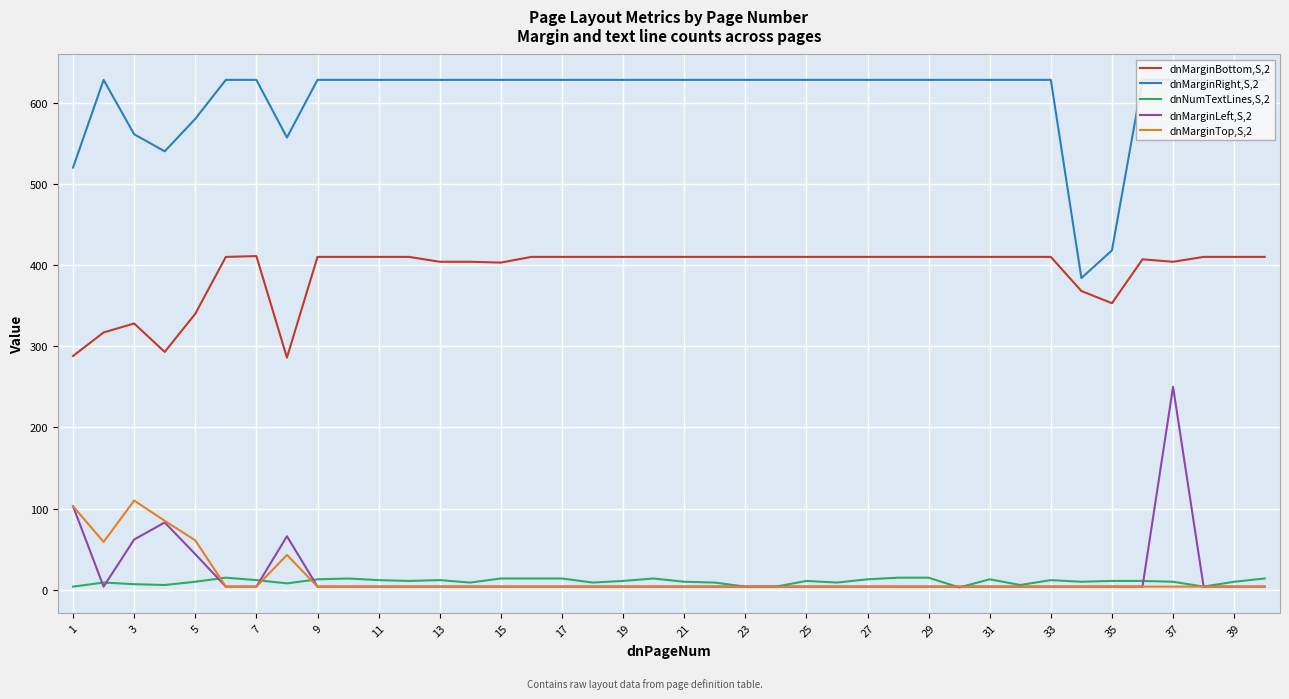

True or false: dnMarginLeft,S,2 has more than 0 interior local peaks.

True